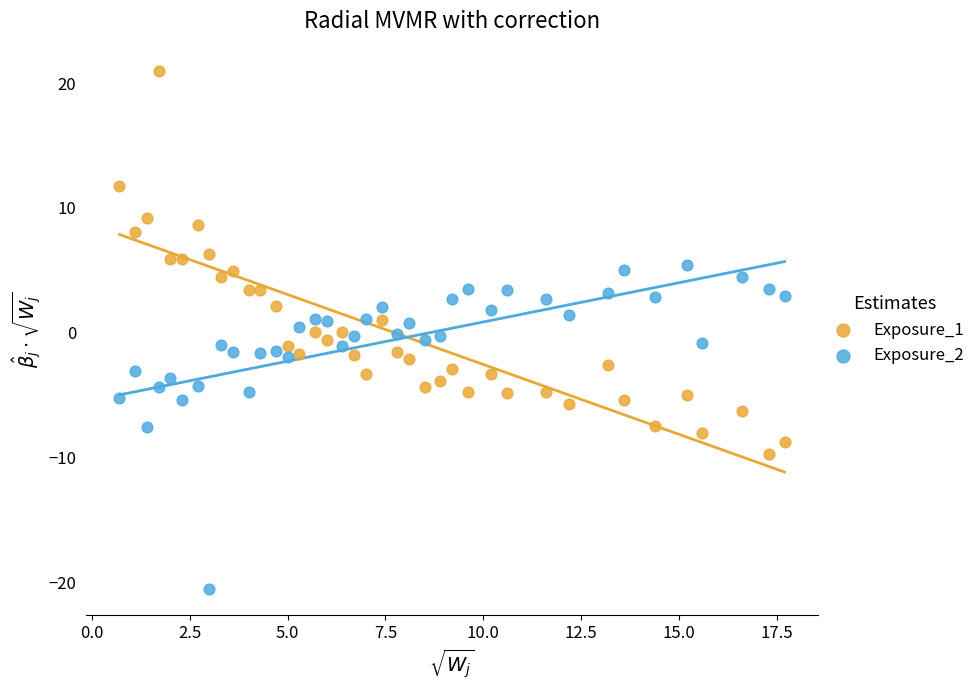

Which series has the widest spread of Y values?

Exposure_1